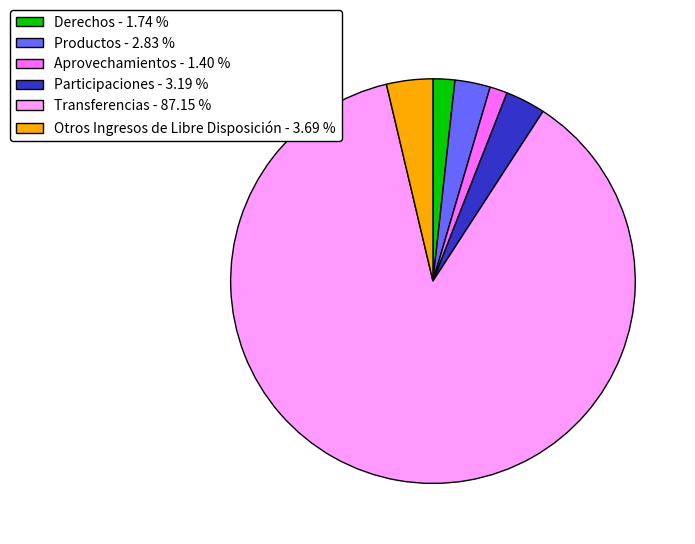

What is the ratio of the value at Otros Ingresos de Libre Disposición - 3.69 % to the value at Productos - 2.83 %?

1.3